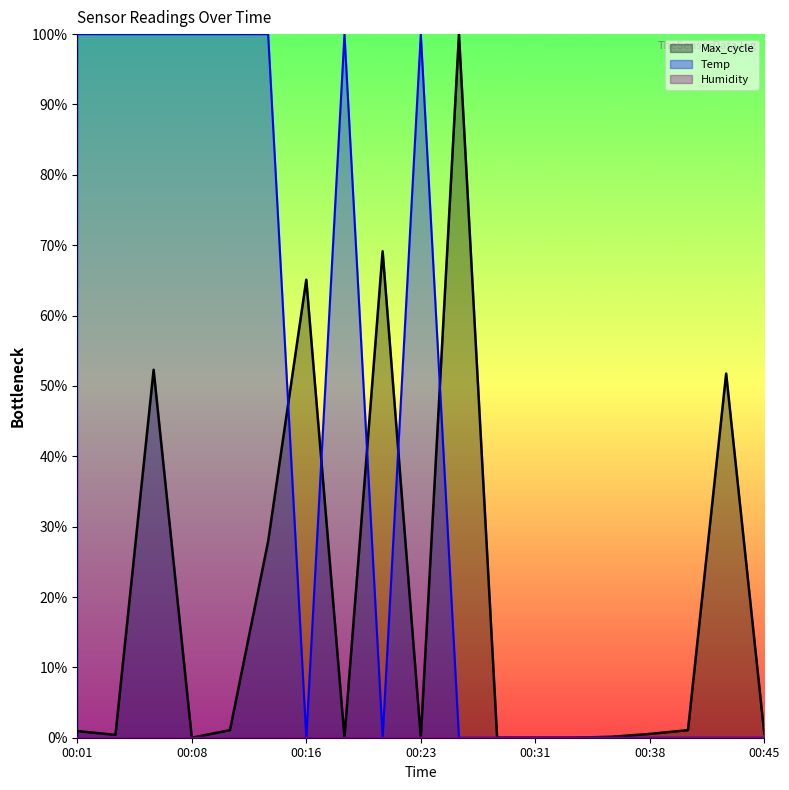

List the series in order of their peak value, highest first.

Max_cycle (line), Temp (line), Humidity (line)